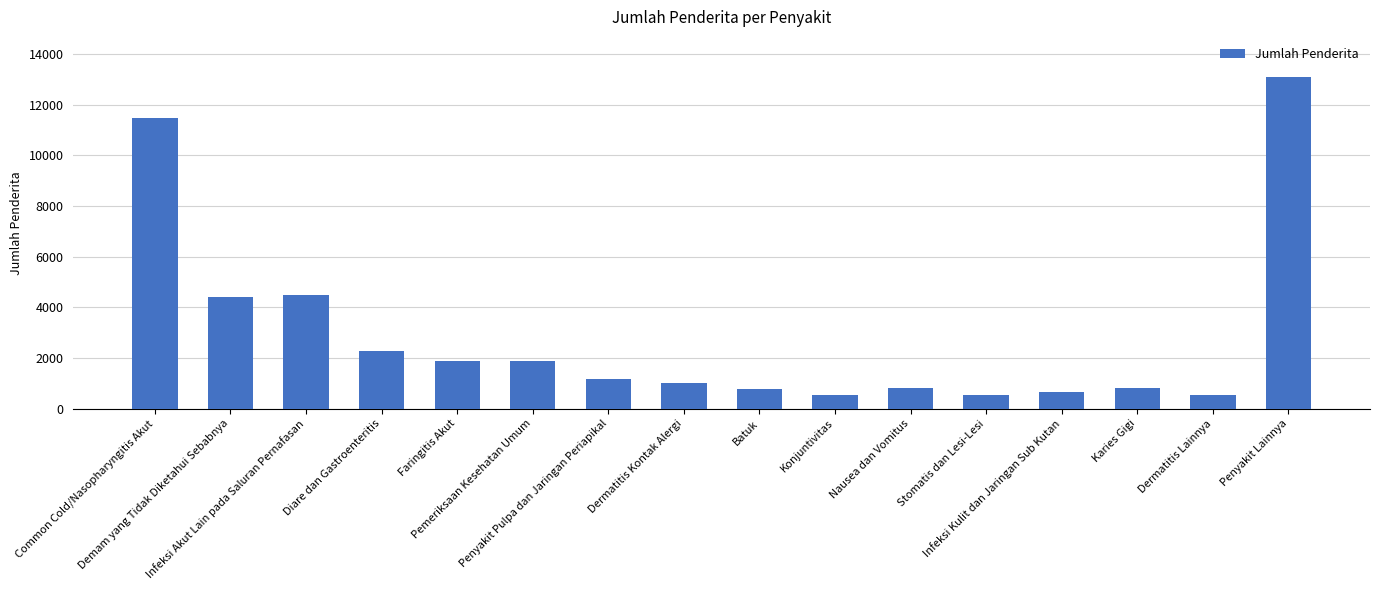

What is the change in value from Infeksi Kulit dan Jaringan Sub Kutan to Penyakit Lainnya?

+12469